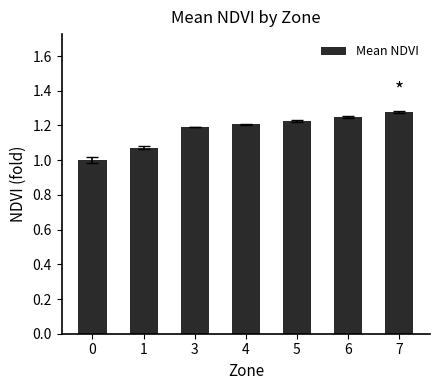

What is the sum of the values at 0 and 5?

2.2